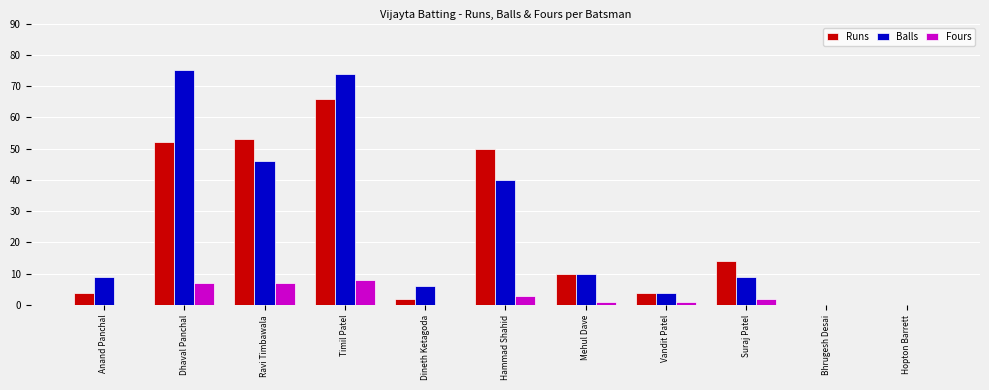

The Balls series shows 0 at Bhrugesh Desai. True or false?

True